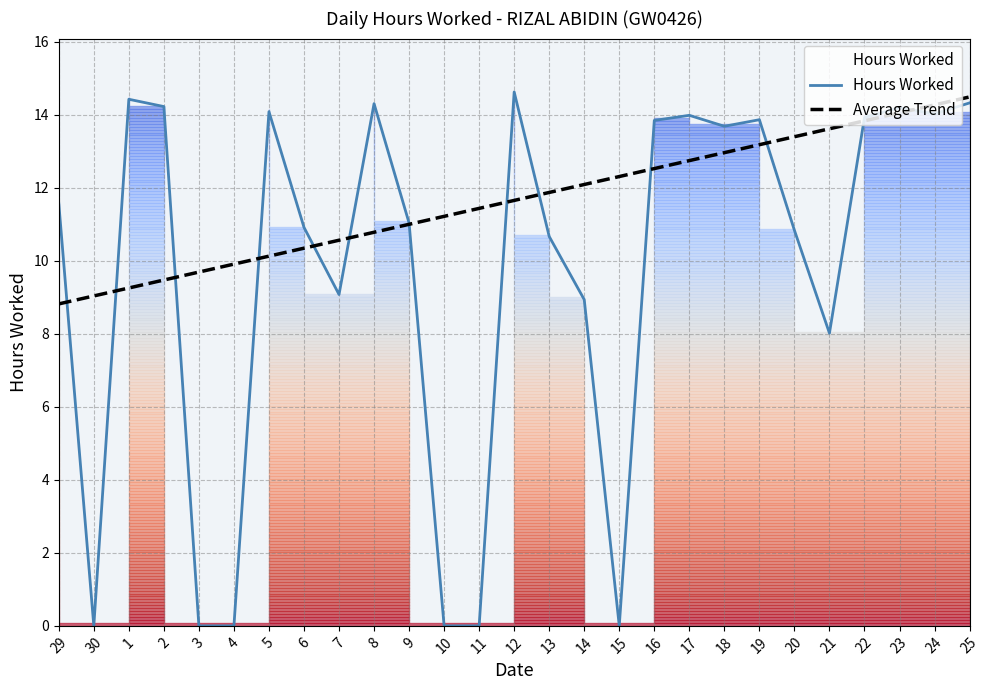

Where is the first local maximum for Hours Worked?

1